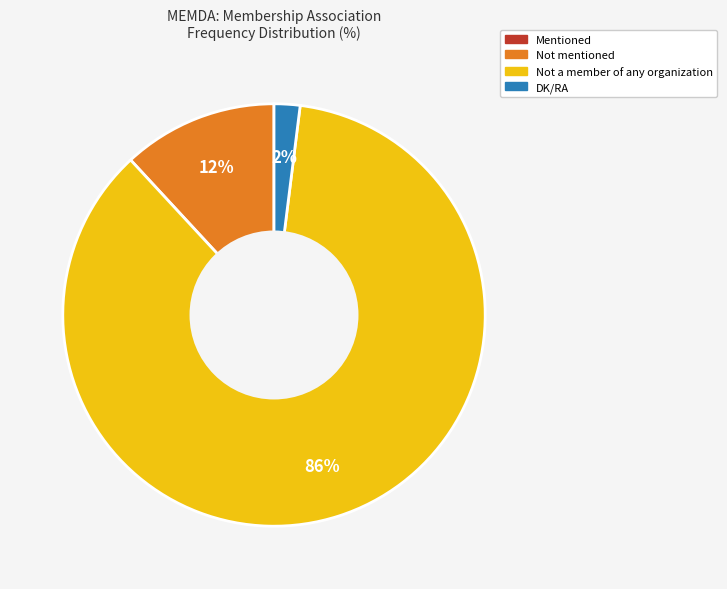

To the nearest percent, what is the average slice percentage?

33%